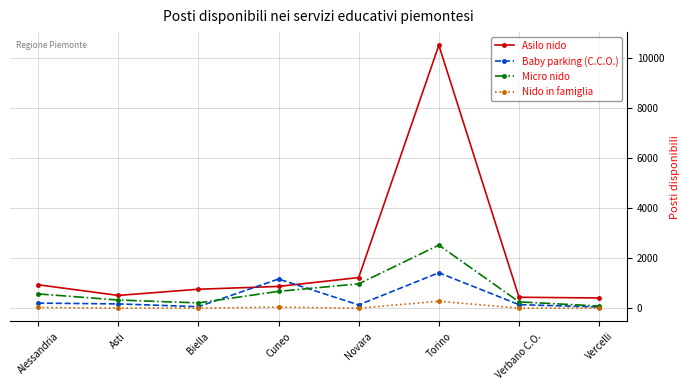

What is the approximate value of Nido in famiglia at Verbano C.O.?

8